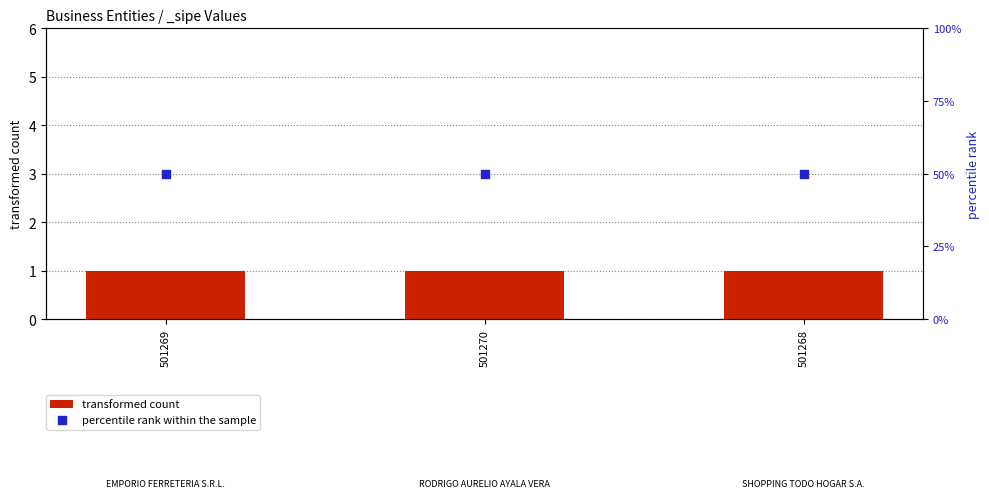

Which series has the widest spread of Y values?

transformed count